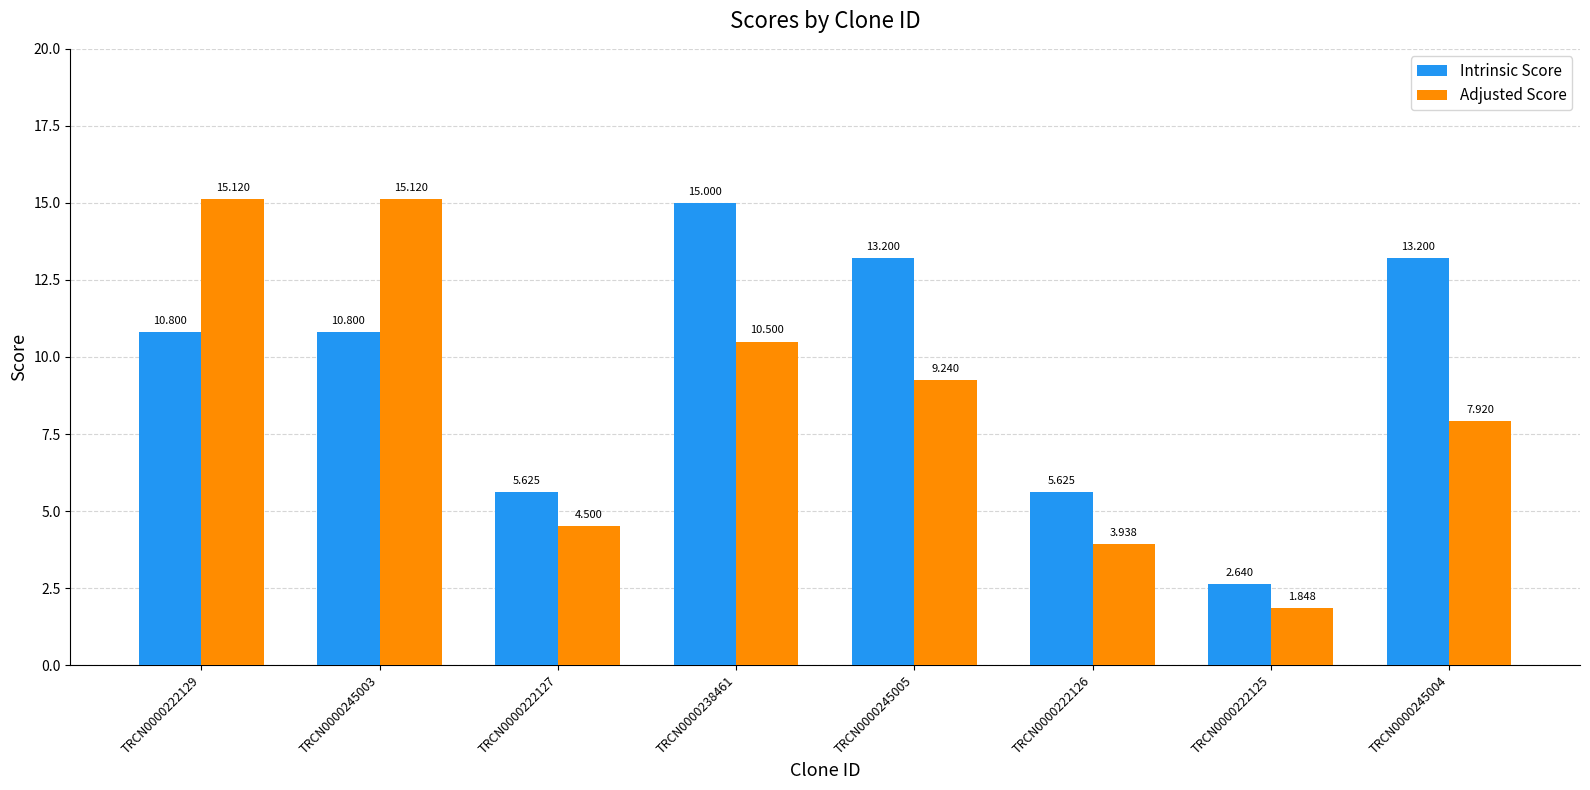

The Intrinsic Score series shows 5.6 at TRCN0000222127. True or false?

True